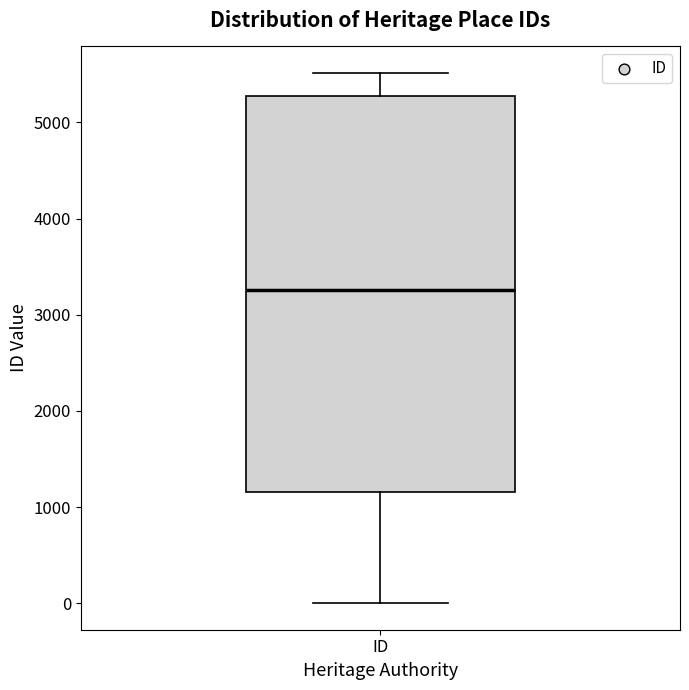

Read this box plot against the y-axis: the position of the median line, the range covered by the box, and the ends of both whiskers. The values are not printed on the chart, so give them approximately, as read against the axis.

median 3300, box 1200 to 5300, whiskers 0 to 5500